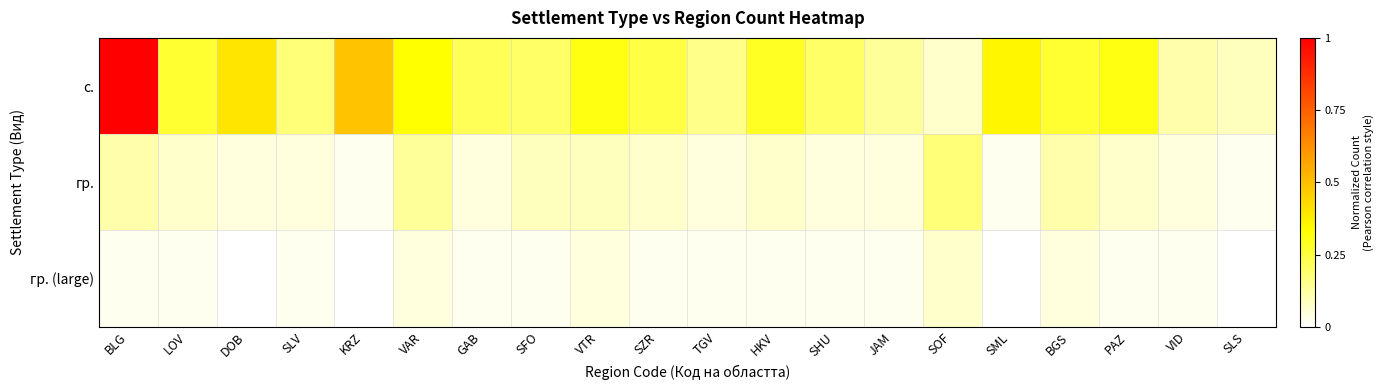

At how many categories does at least one series exceed 0?

20